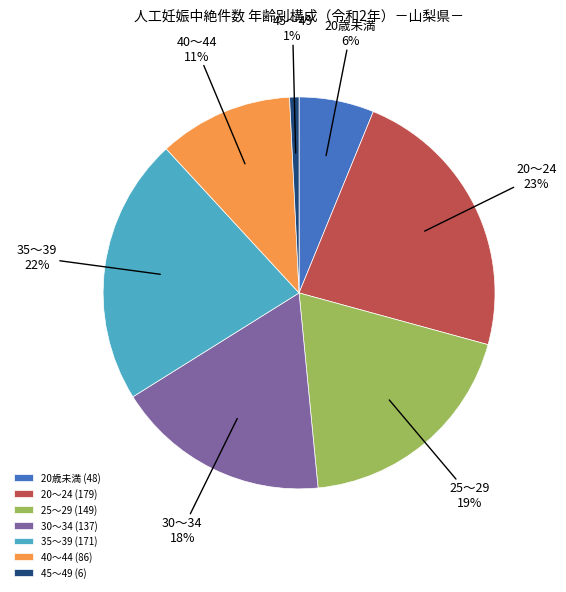

Which slice is the largest?

20～24